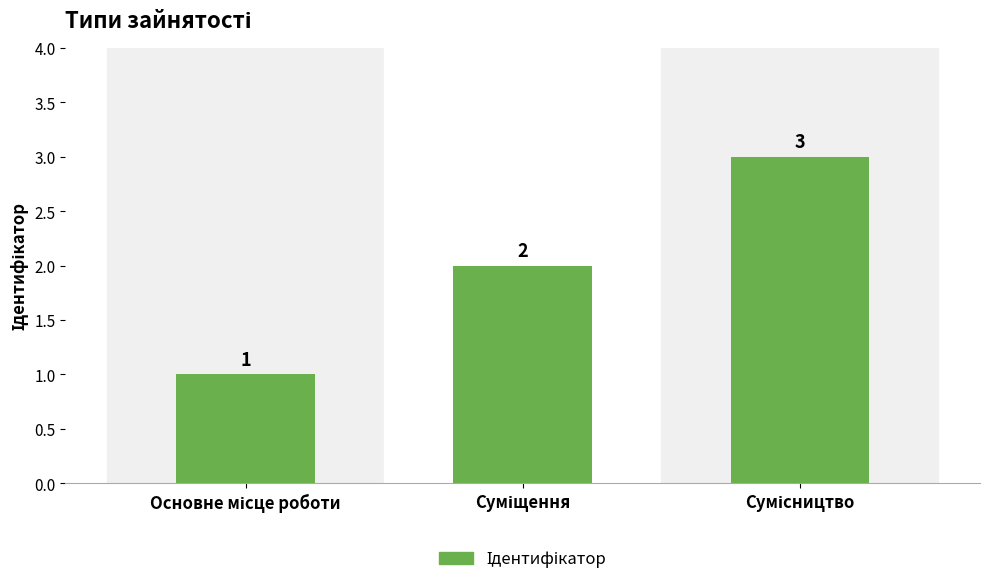

What is the value of the 2nd bar from the left?

2